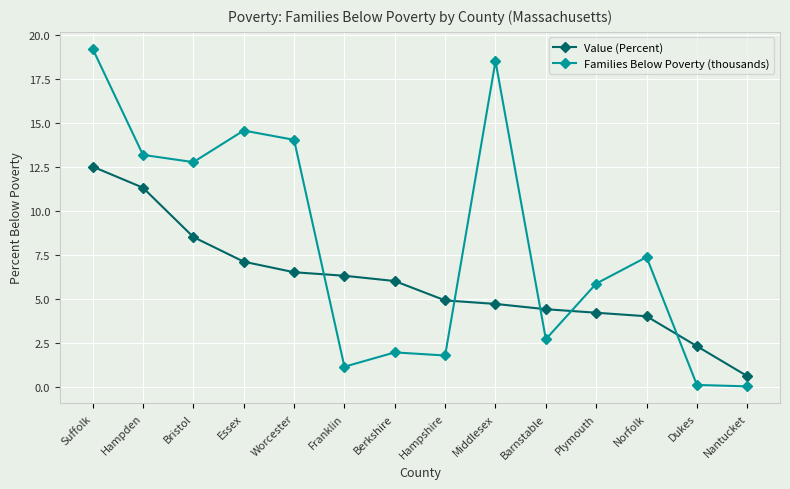

What is the label of the 3rd point from the right?

Norfolk